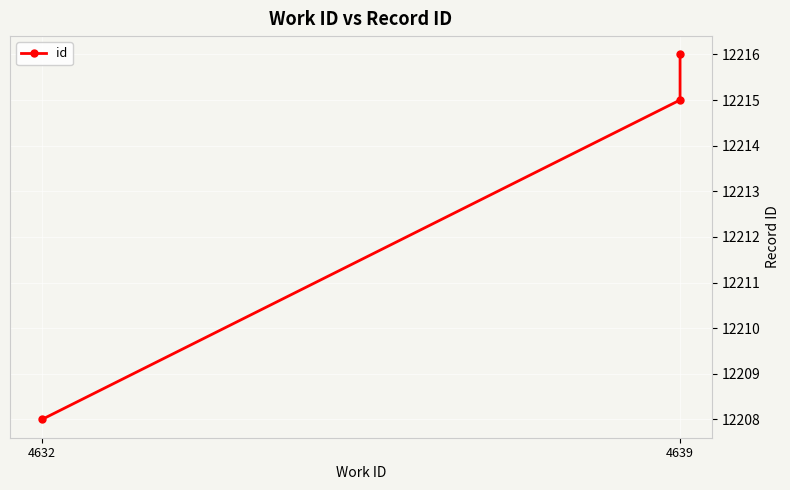

Between 4639 and 4632, which is larger?

4639